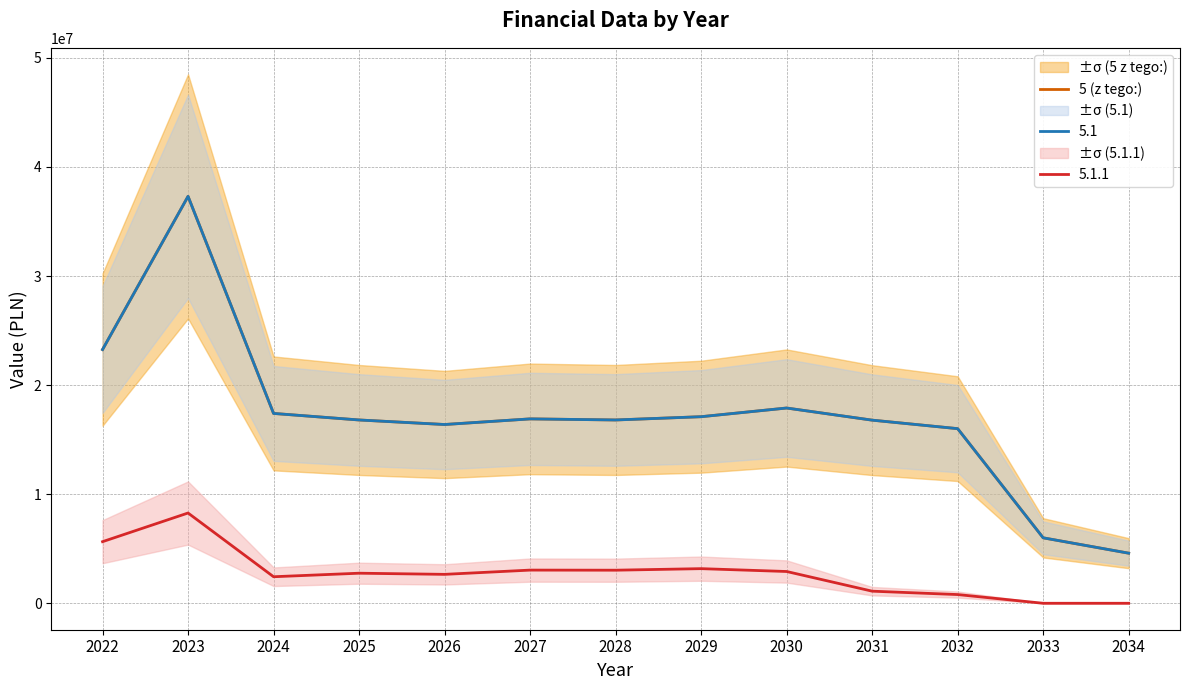

True or false: the data shows 7359930 at 2027.

False